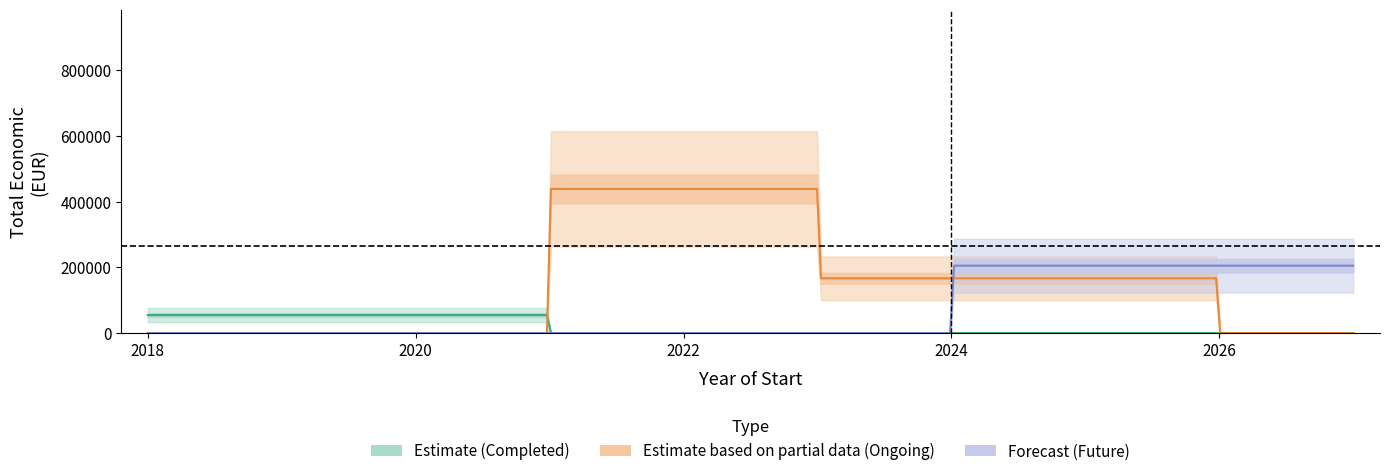

Is this an area chart (filled region under the line)?

No